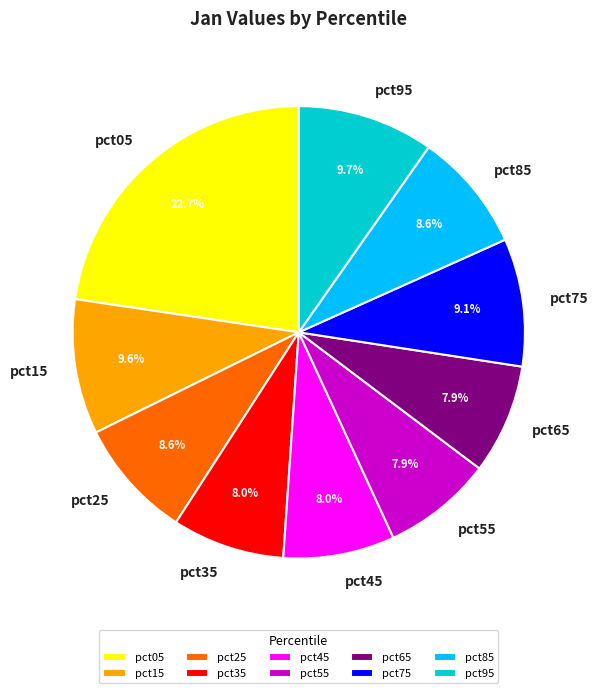

Count the number of slices in the pie.

10